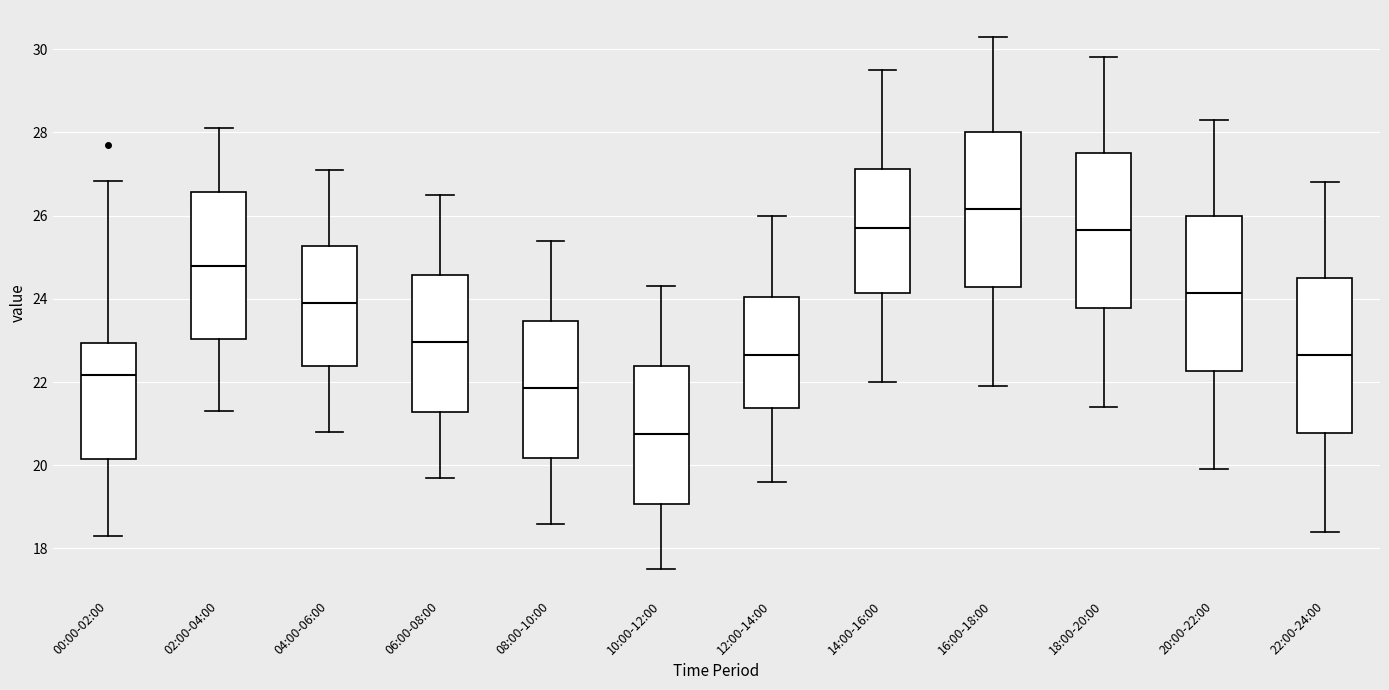

Reading left to right, read every box against the y-axis: the position of its median line, the range the box covers, and the ends of its whiskers. The values are not printed on the chart, so give them approximately, as read against the axis.

00:00-02:00: median 22.2, box 20.2 to 23.0, whiskers 18.4 to 26.8
02:00-04:00: median 24.8, box 23.0 to 26.6, whiskers 21.4 to 28.2
04:00-06:00: median 24.0, box 22.4 to 25.2, whiskers 20.8 to 27.2
06:00-08:00: median 23.0, box 21.2 to 24.6, whiskers 19.8 to 26.6
08:00-10:00: median 21.8, box 20.2 to 23.4, whiskers 18.6 to 25.4
10:00-12:00: median 20.8, box 19.0 to 22.4, whiskers 17.6 to 24.4
12:00-14:00: median 22.6, box 21.4 to 24.0, whiskers 19.6 to 26.0
14:00-16:00: median 25.8, box 24.2 to 27.2, whiskers 22.0 to 29.6
16:00-18:00: median 26.2, box 24.2 to 28.0, whiskers 22.0 to 30.4
18:00-20:00: median 25.6, box 23.8 to 27.6, whiskers 21.4 to 29.8
20:00-22:00: median 24.2, box 22.2 to 26.0, whiskers 20.0 to 28.4
22:00-24:00: median 22.6, box 20.8 to 24.6, whiskers 18.4 to 26.8